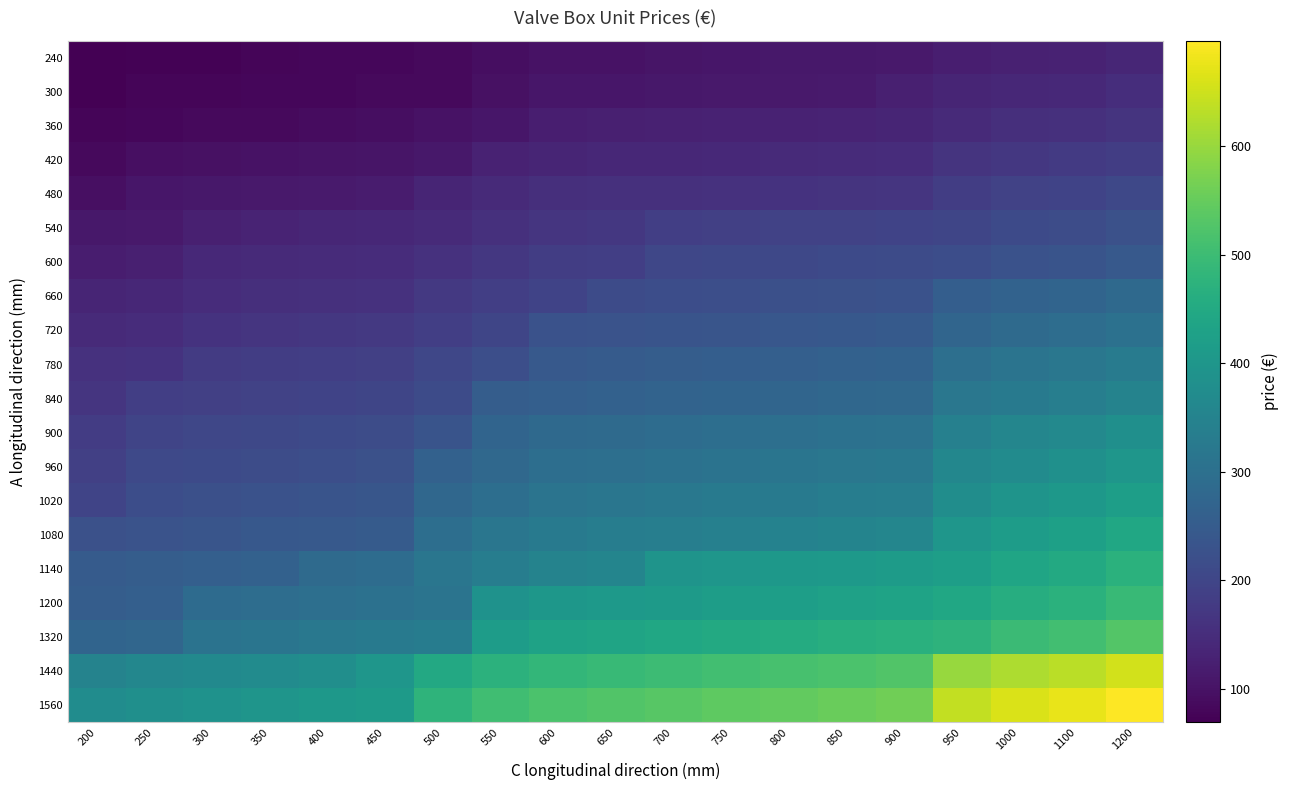

What is the smallest value displayed?

69